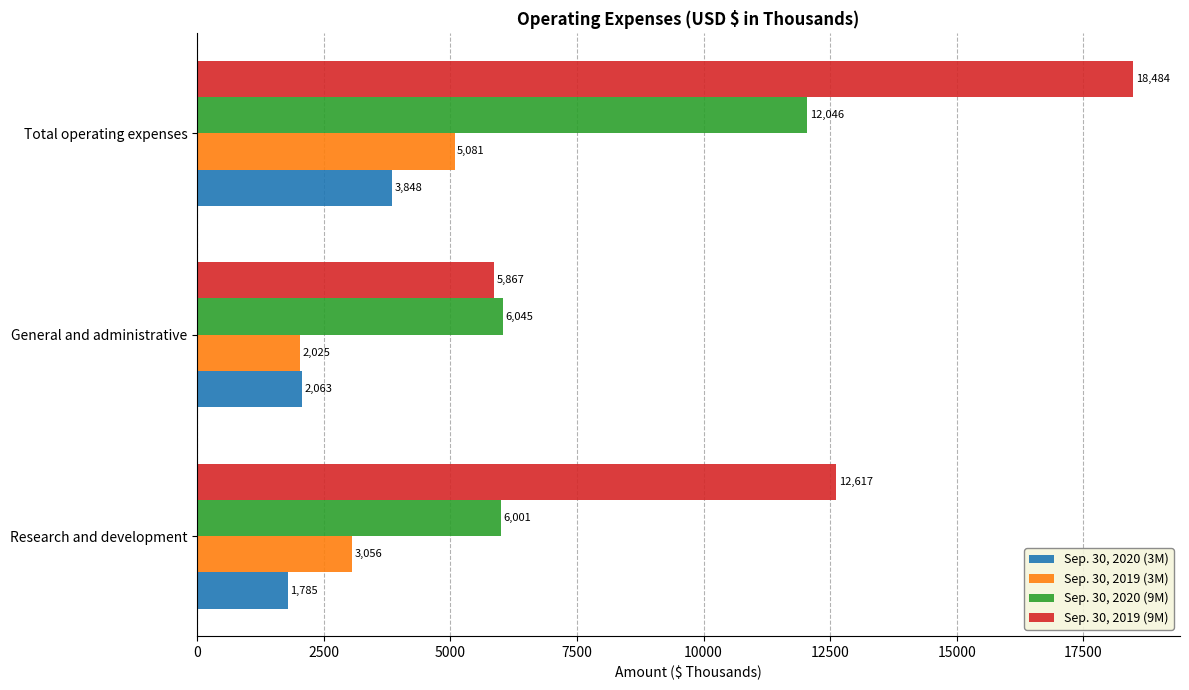

How many series are shown in this chart?

4